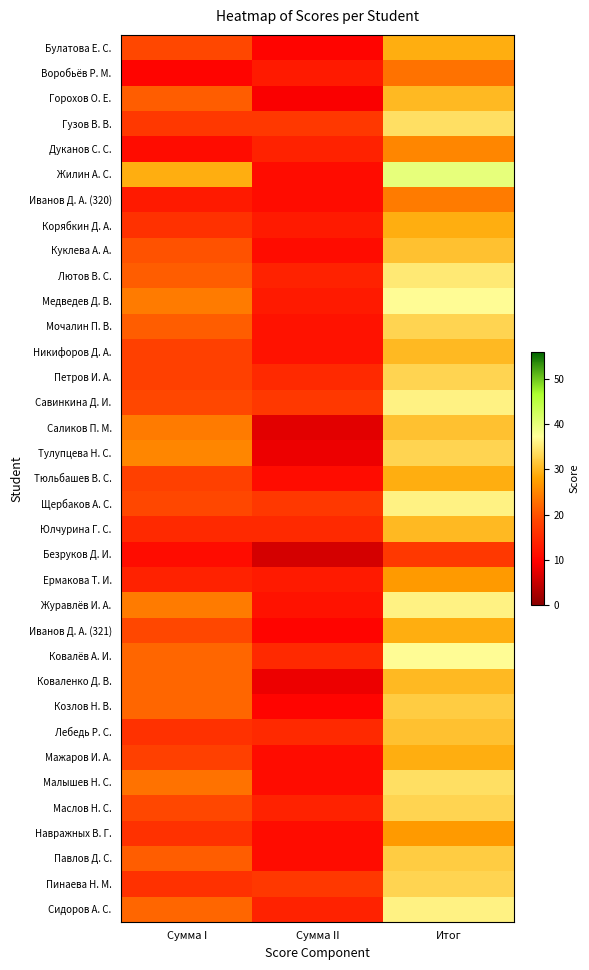

Which series has the largest range (max minus min)?

Жилин А. С.